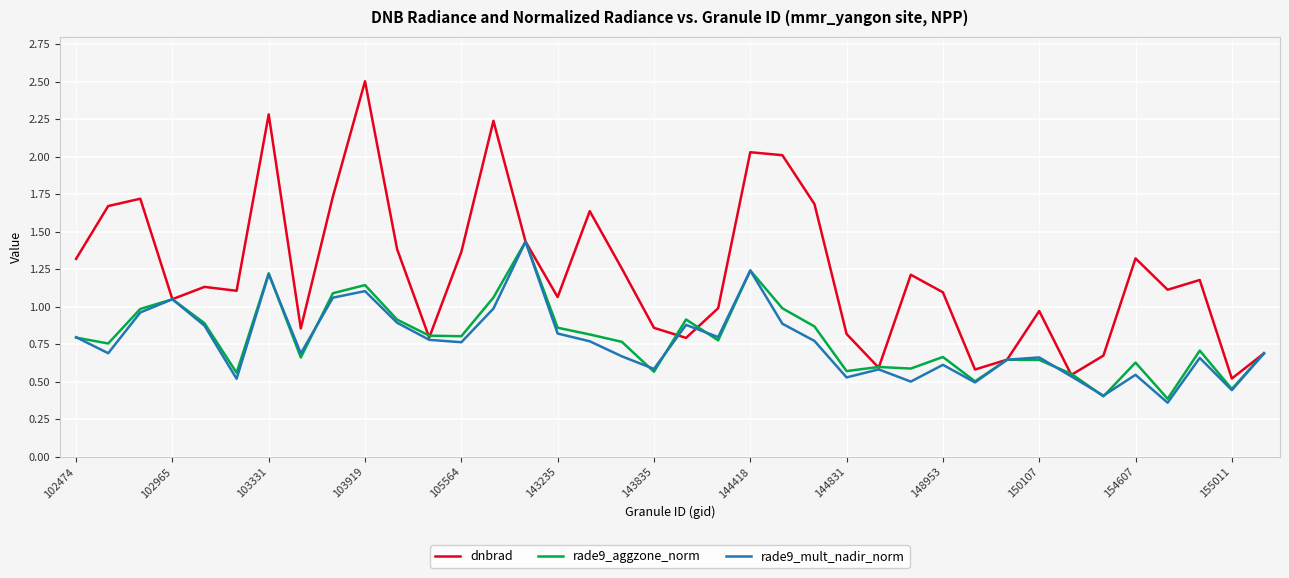

What is the maximum value shown in the chart?

2.5